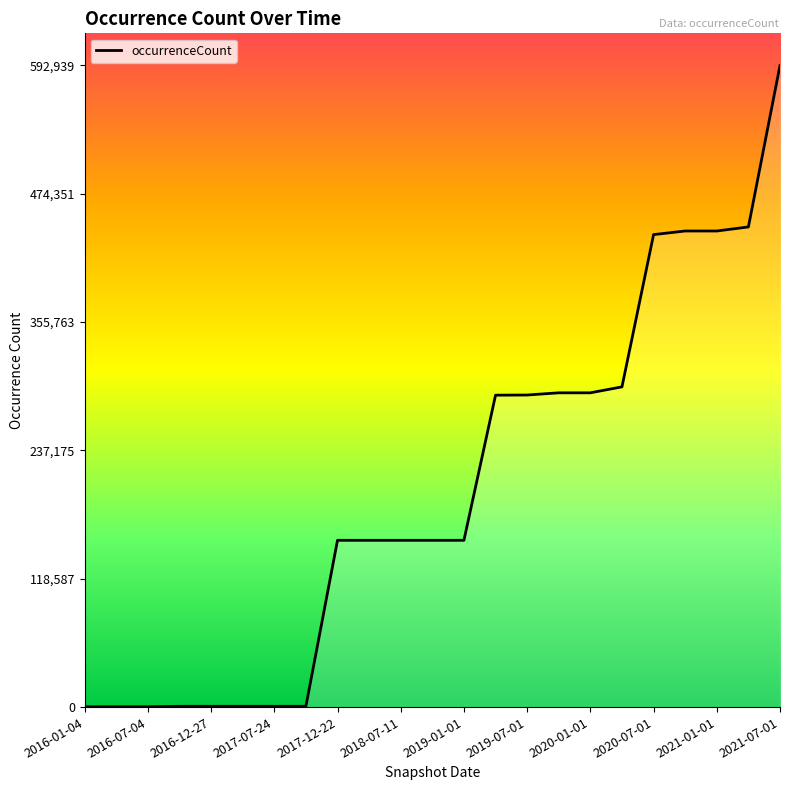

What is the difference between the maximum and minimum values?

592671